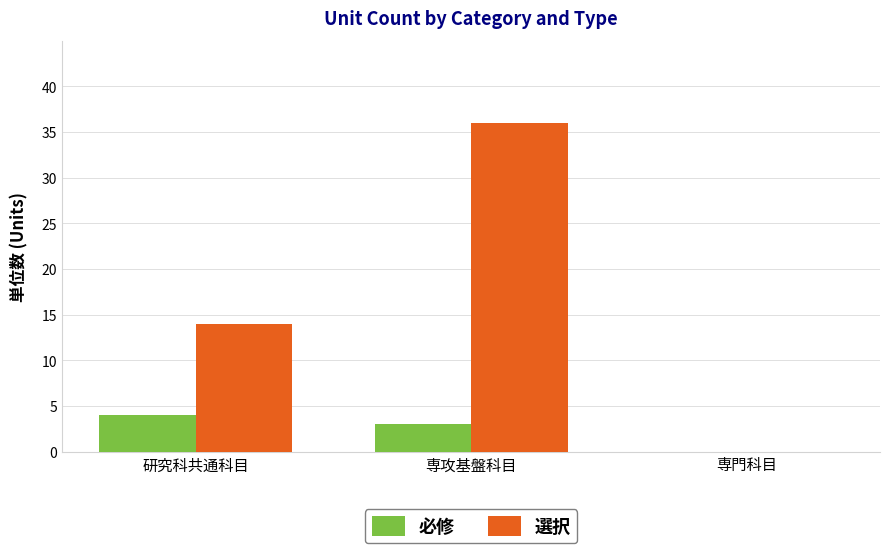

How many positive values does the 必修 series have?

2